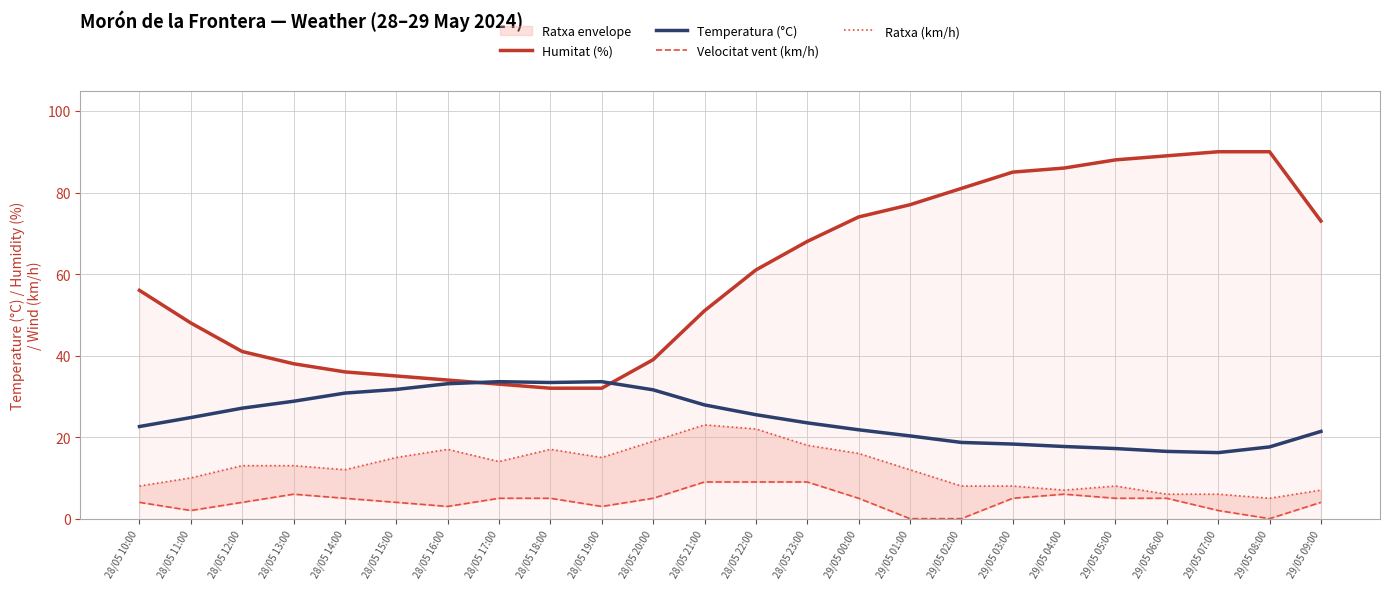

What is the difference between the highest and lowest values at 29/05 01:00?

77.0